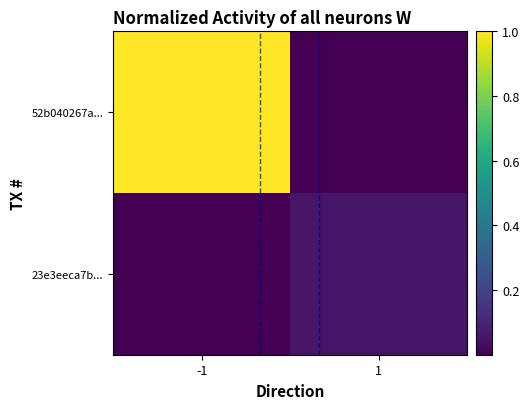

How many series are shown in this chart?

2